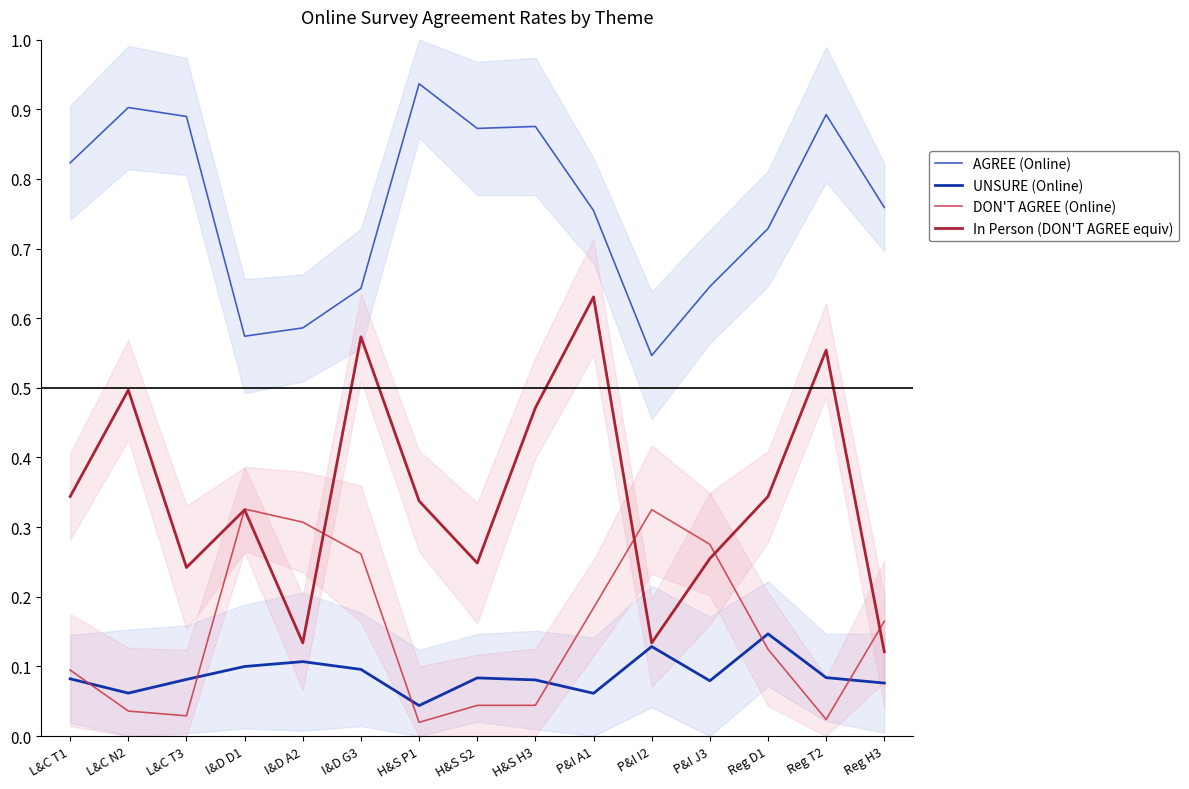

True or false: AGREE (Online) and UNSURE (Online) cross at least once.

False